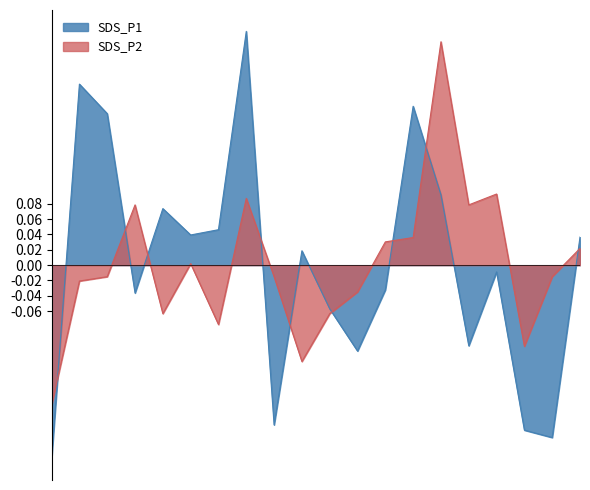

In SDS_P2, how many points are lower than both neighbors (excluding endpoints)?

5